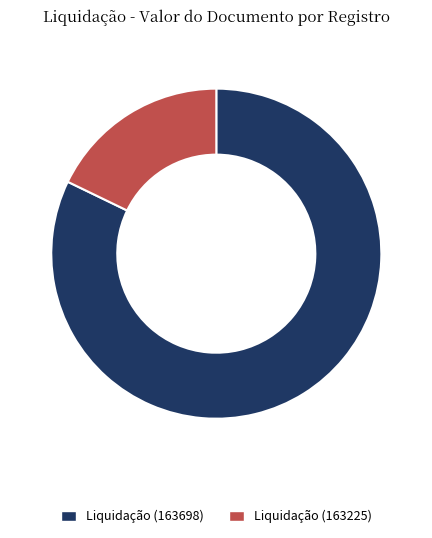

Combined, do Liquidação (163225) and Liquidação (163698) account for over 50%?

Yes